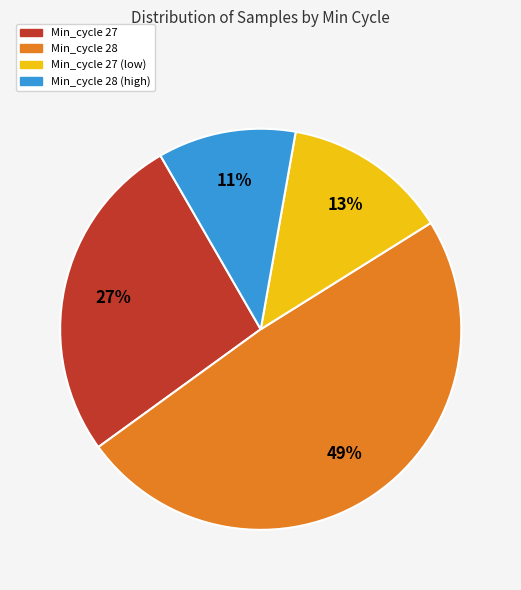

How many slices are in this pie chart?

4